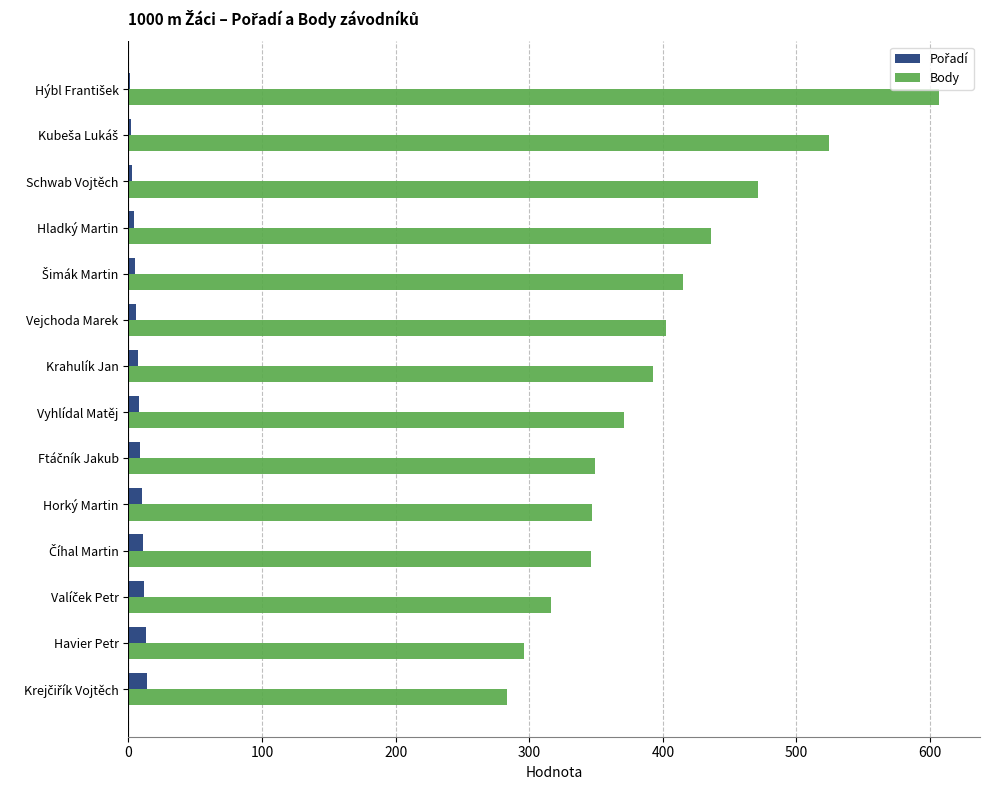

What is the greatest value displayed?

607